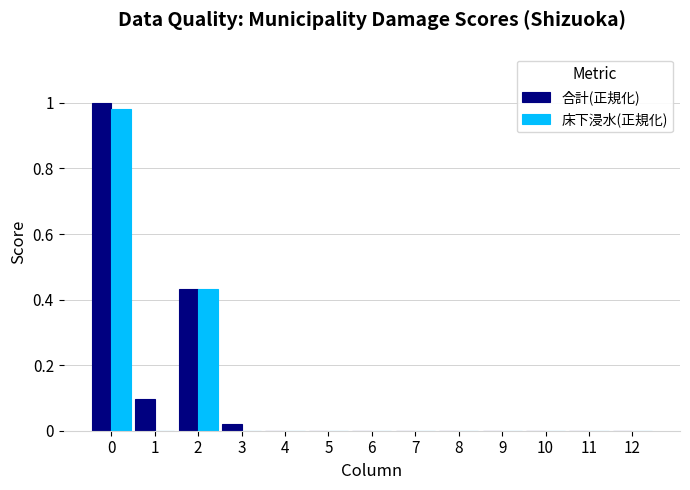

The value of 合計(正規化) at 0 is 1.0. True or false?

True